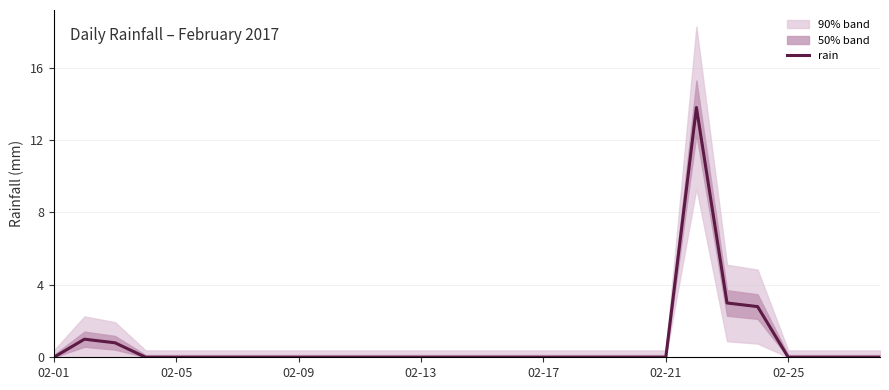

What is the highest value of the rain series?

13.8